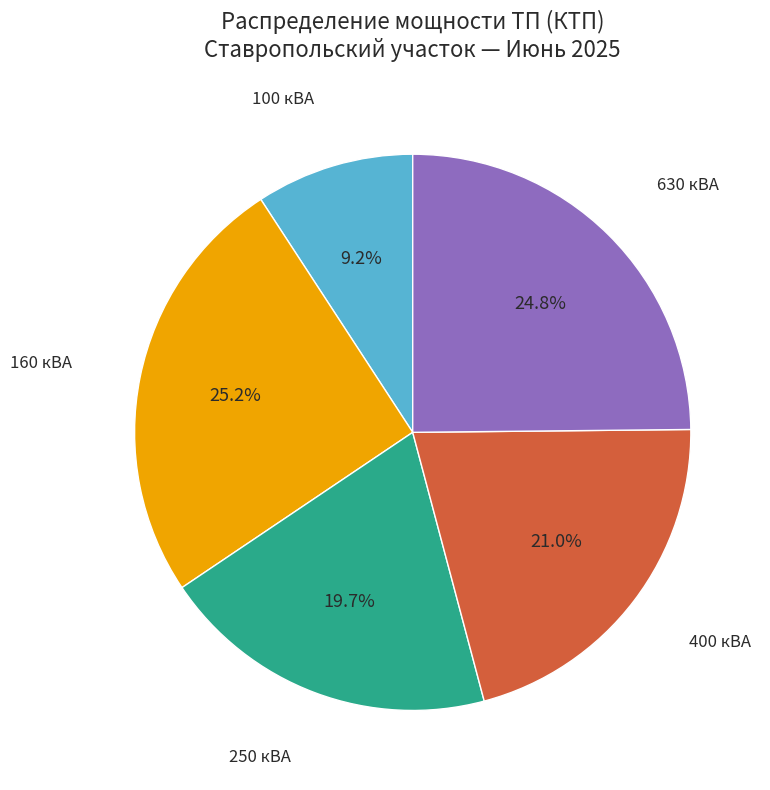

Is 160 кВА the majority of the pie?

No